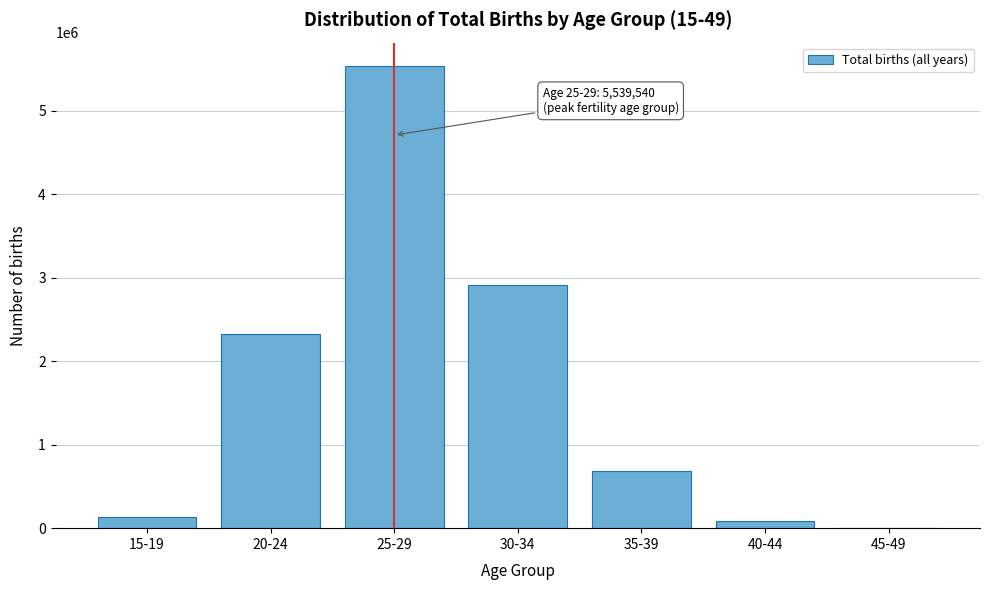

Reading left to right, list all the values displayed in this chart.

15-19=136650	20-24=2324141	25-29=5539540	30-34=2911123	35-39=681158	40-44=83439	45-49=2753